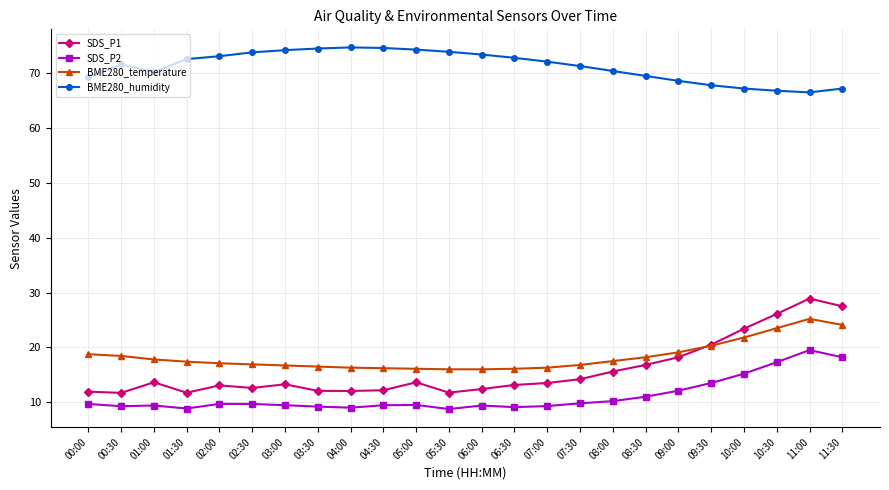

At which category is the sum across all series the highest?

11:00